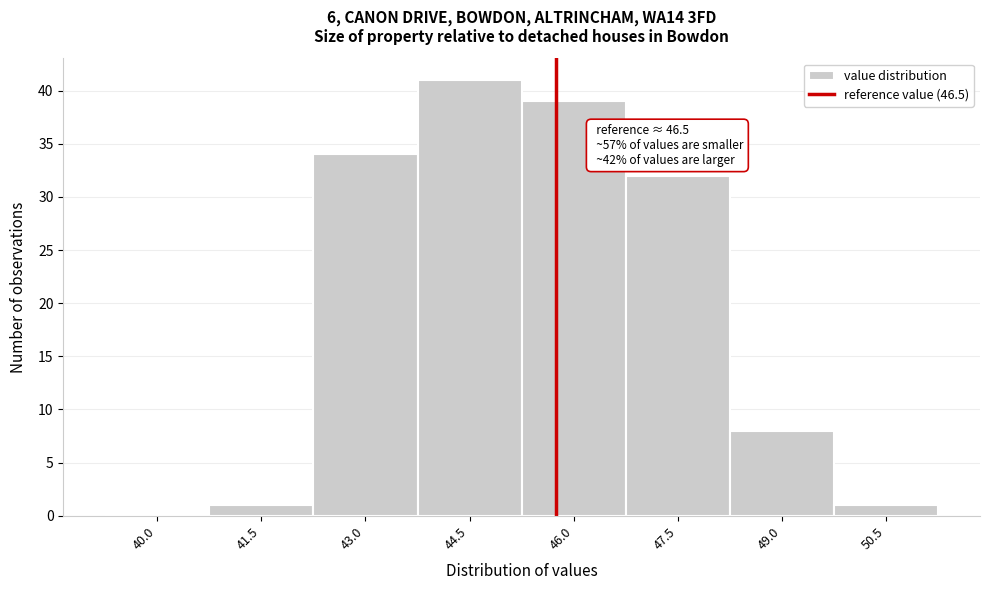

Reading right to left, transcribe all the data shown in this chart.

50.5=1	49.0=8	47.5=32	46.0=39	44.5=41	43.0=34	41.5=1	40.0=0